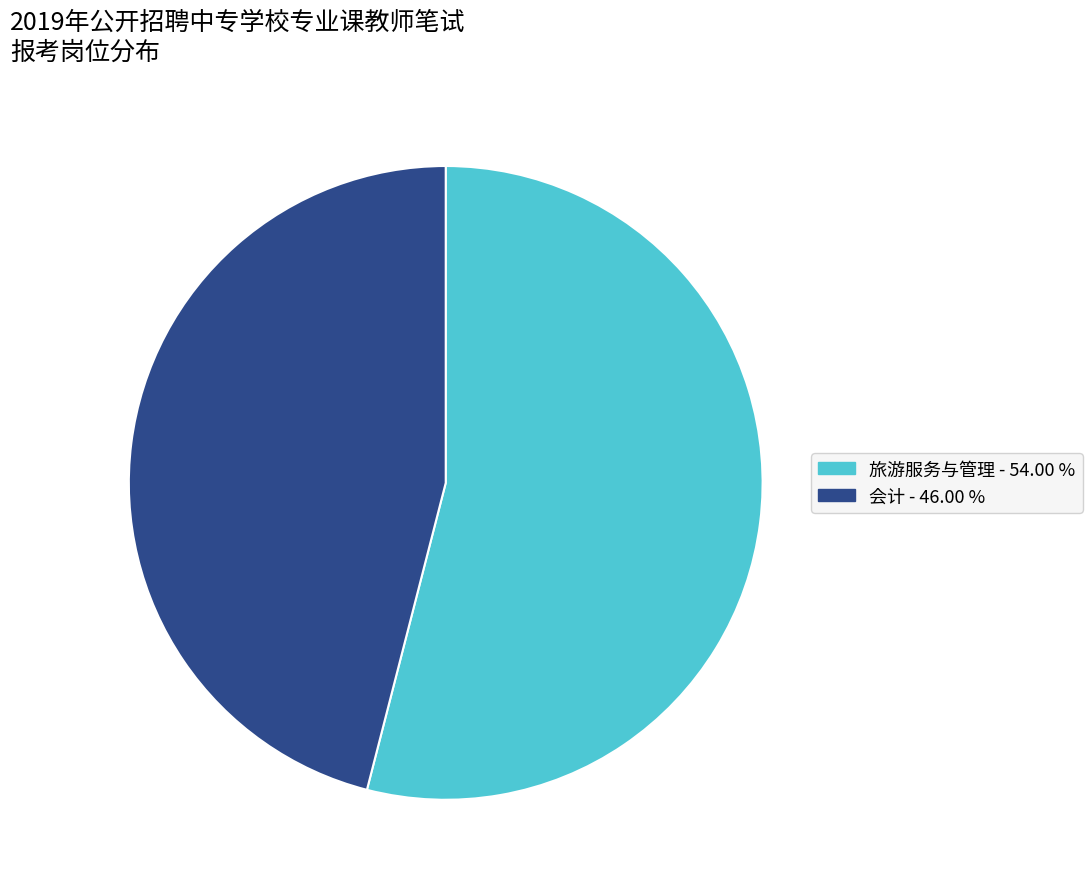

The 旅游服务与管理 slice represents 54% of the pie. True or false?

True